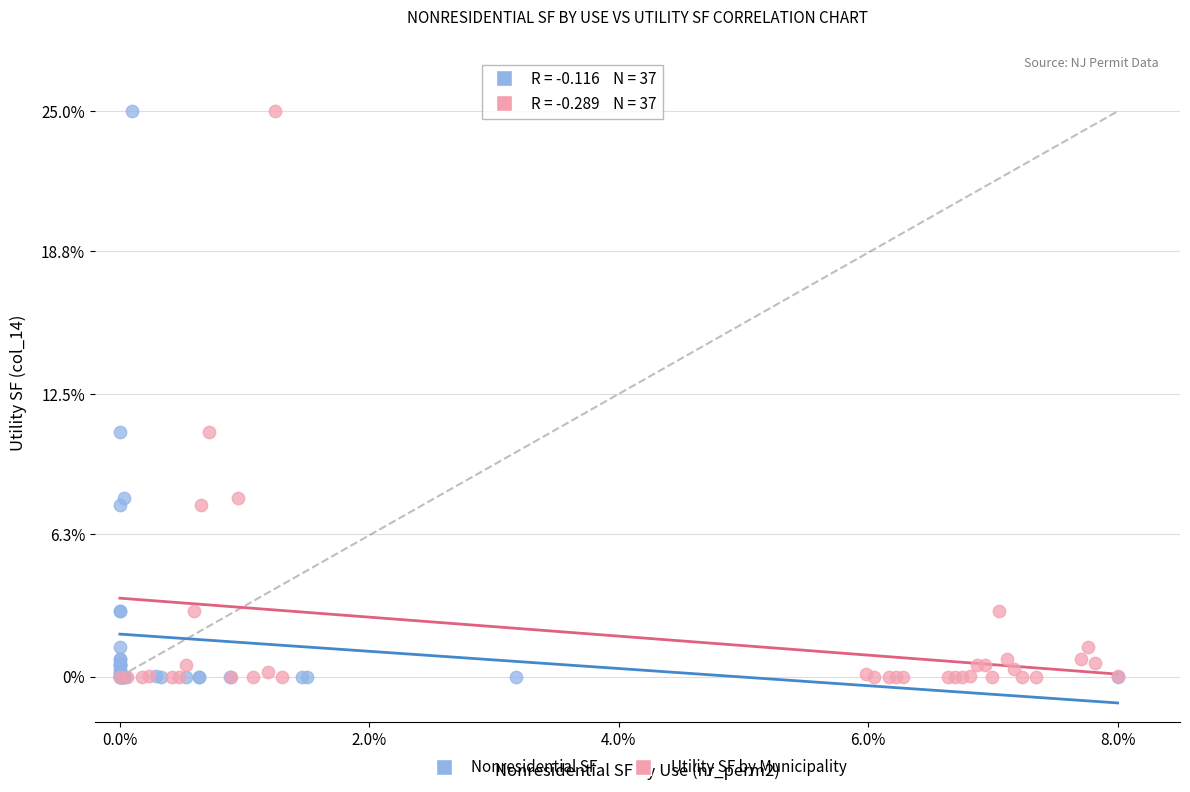

What are all the series names shown in the legend?

Nonresidential SF, Utility SF by Municipality